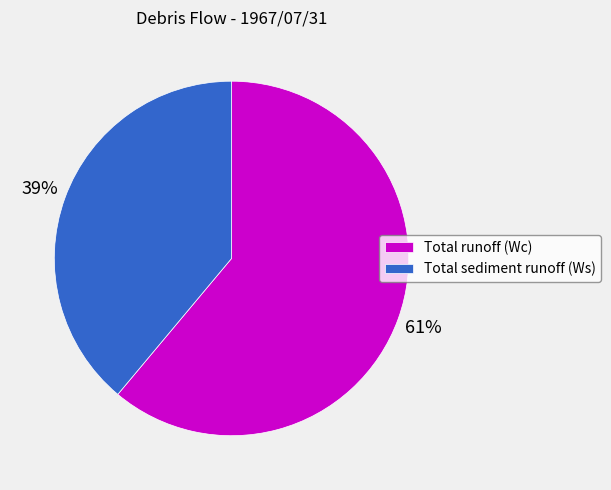

Is there a majority slice in this chart?

Yes